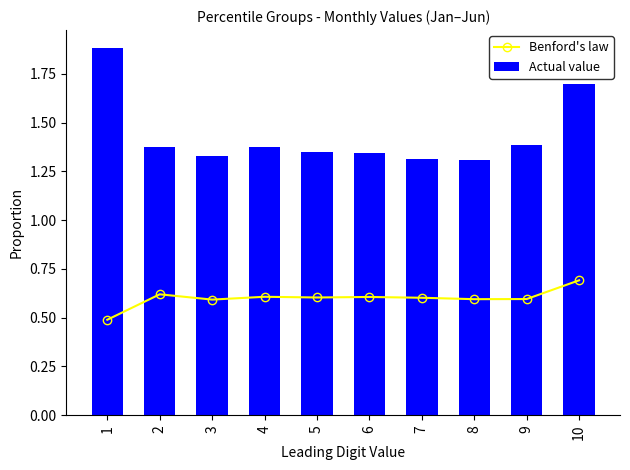

Reading left to right, transcribe all the data shown in this chart.

Benford's law: 0.5	0.6	0.6	0.6	0.6	0.6	0.6	0.6	0.6	0.7
Actual value: 1.9	1.4	1.3	1.4	1.3	1.3	1.3	1.3	1.4	1.7